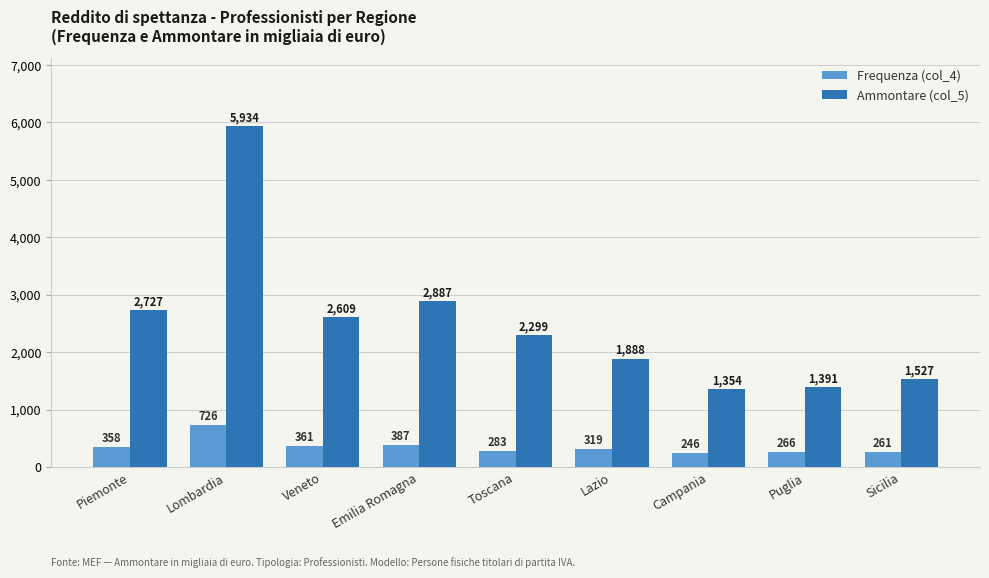

The value of Ammontare (col_5) at Veneto is 2609. True or false?

True